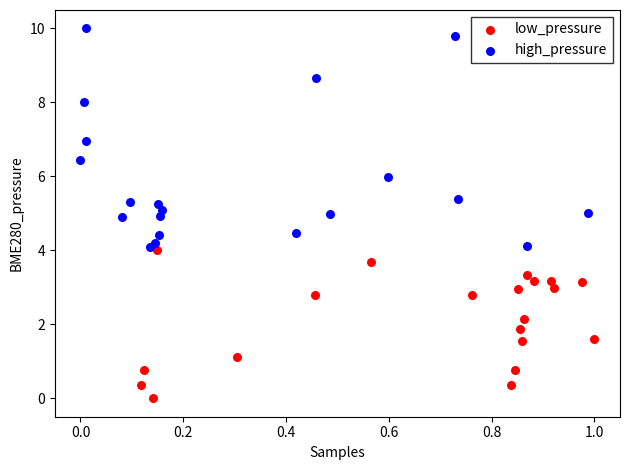

Which series contains the lowest Y value?

low_pressure